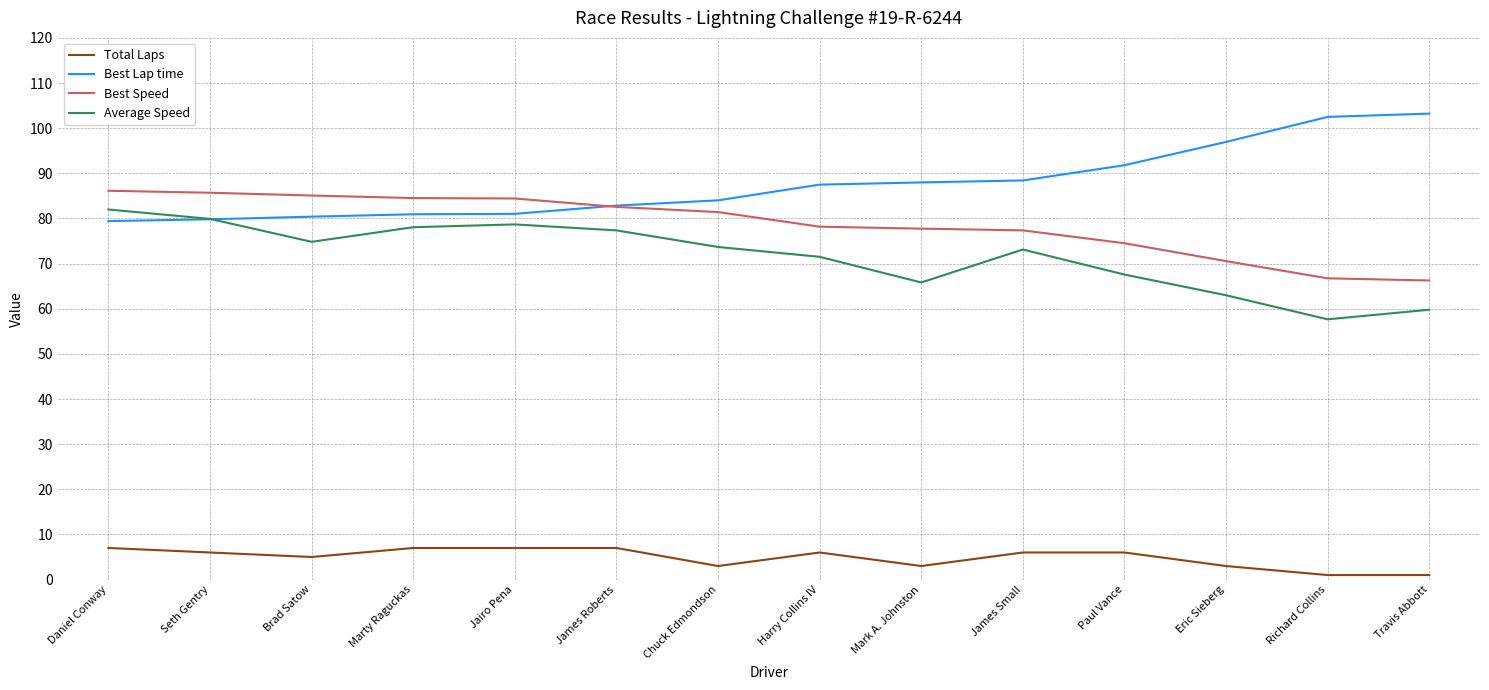

The value of Average Speed at Seth Gentry is 79.9. True or false?

True